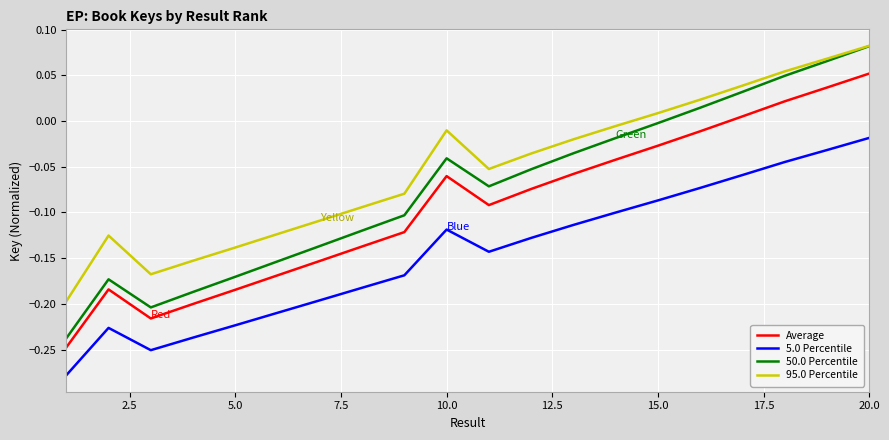

Which series has the largest total across all categories?

95.0 Percentile